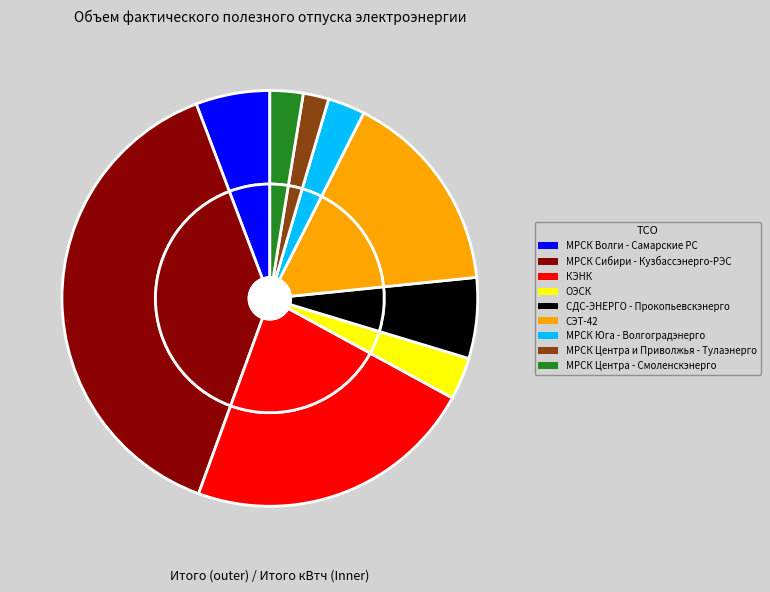

Is it true that КЭНК is 23% of the pie?

True